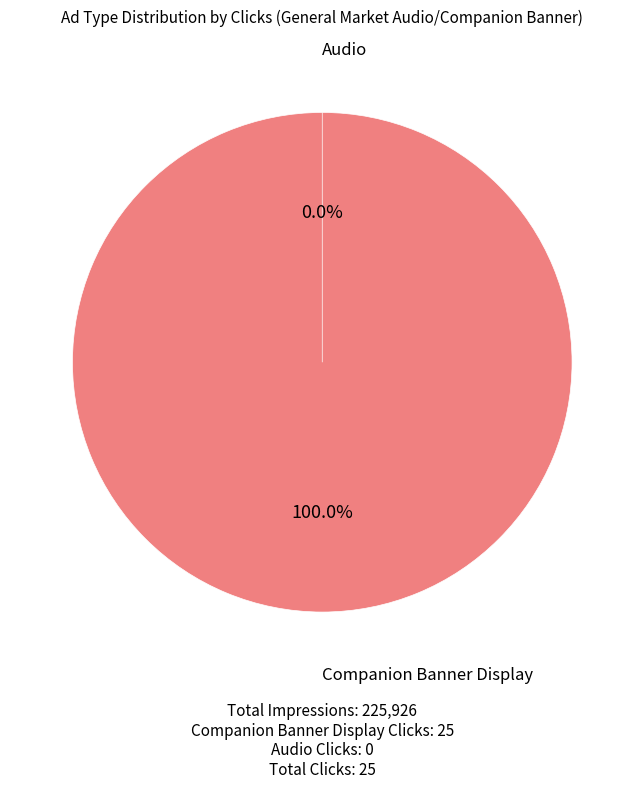

Which slice represents more than half of the pie?

Companion Banner Display